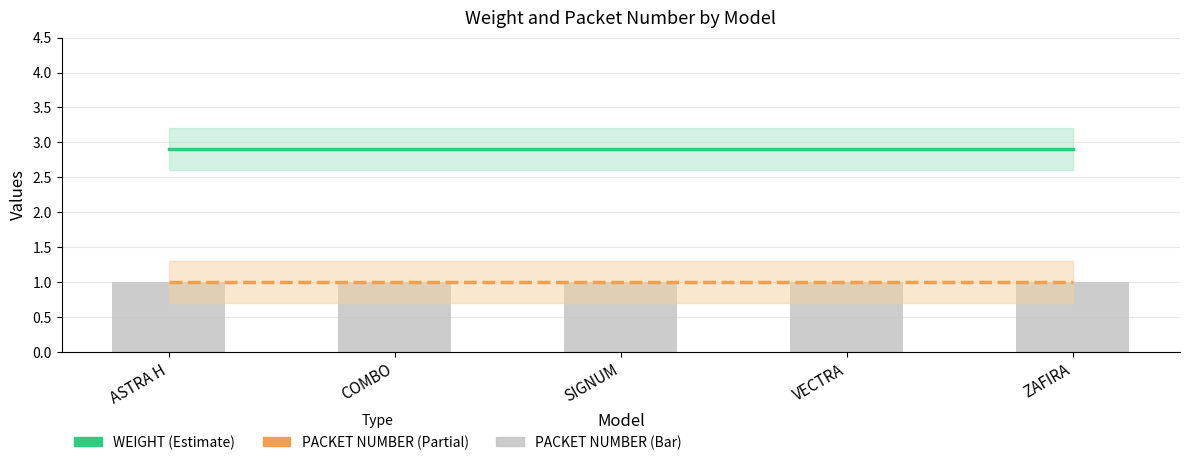

What position from the right is COMBO?

4